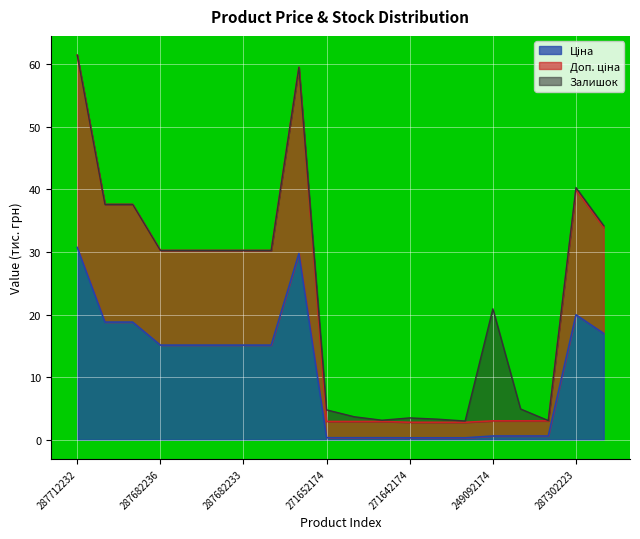

True or false: Доп. ціна and Ціна intersect in this chart.

False